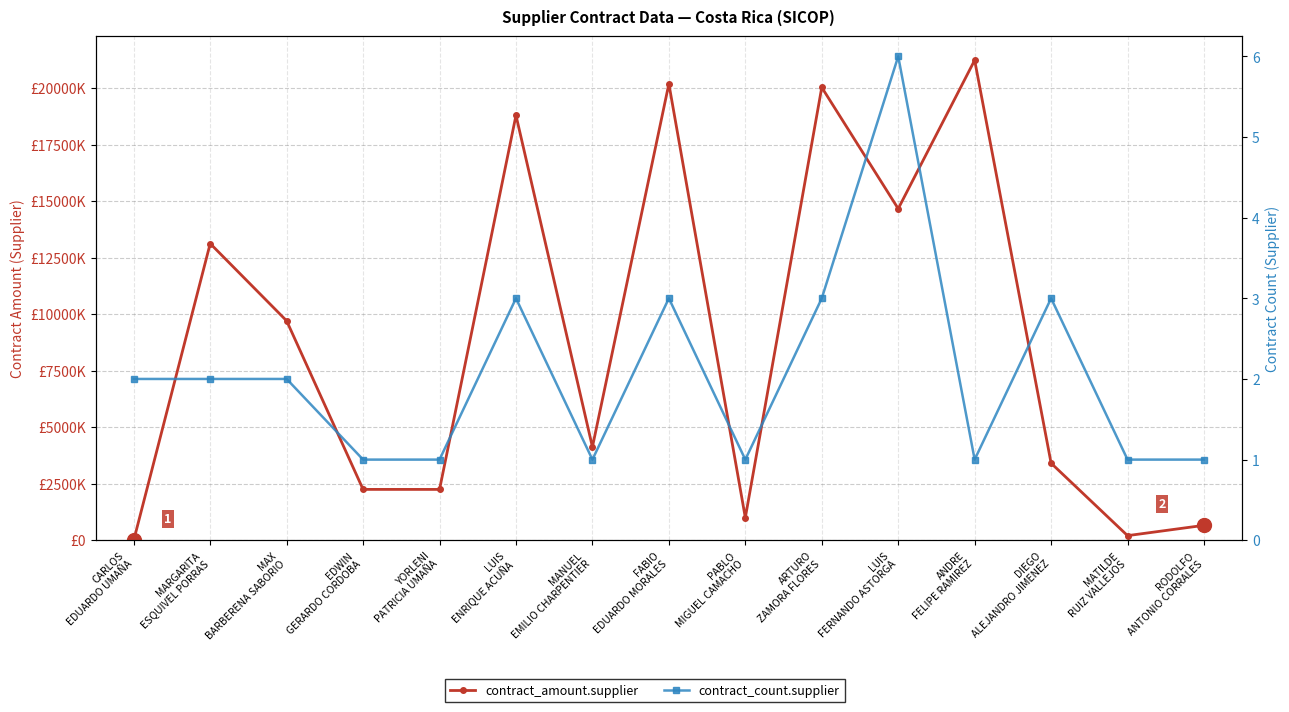

What is the lowest value of the contract_count.supplier series?

1.0